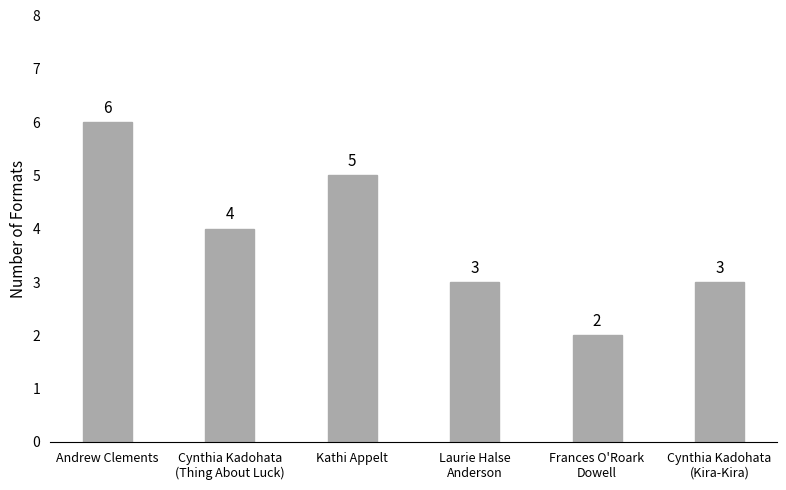

Read the value at Andrew Clements.

6